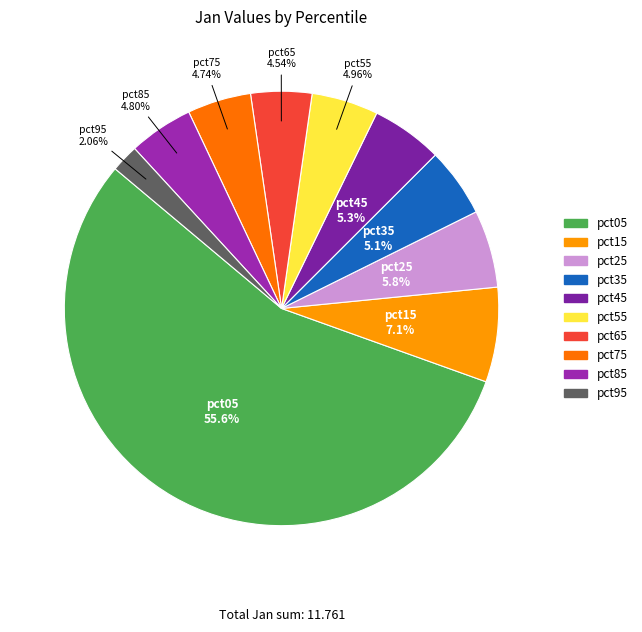

How many slices are in this pie chart?

10